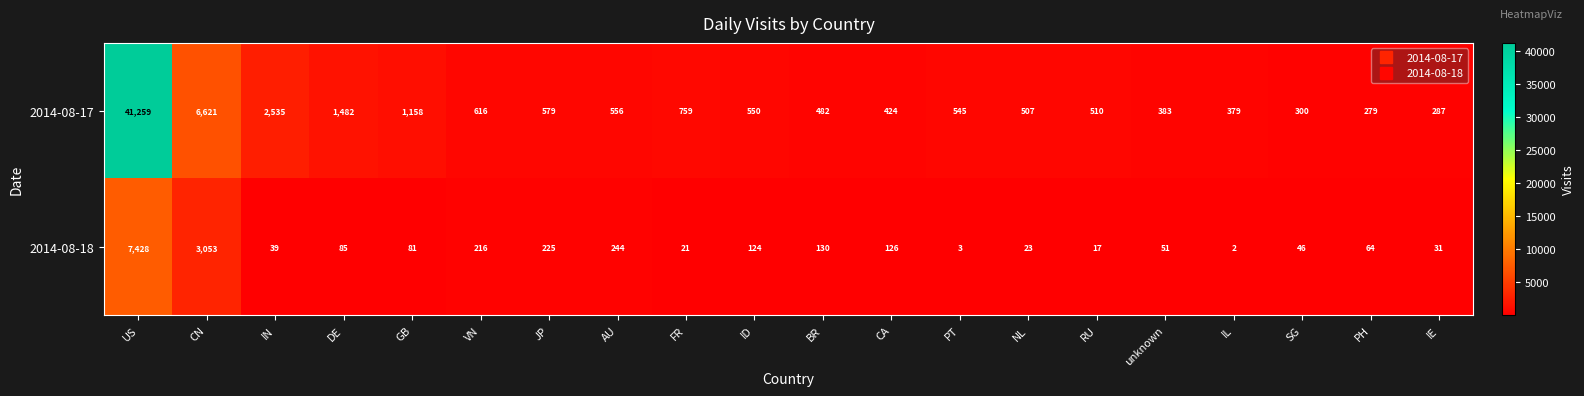

How many values in the 2014-08-18 series are below 81?

10